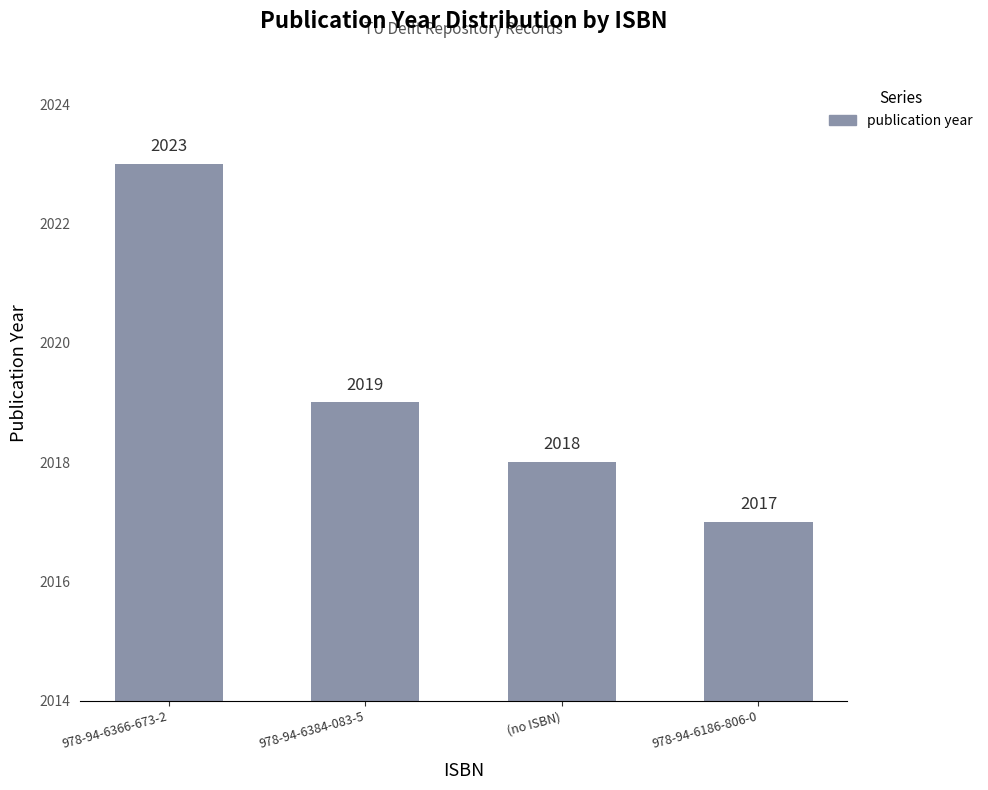

At which label does the data first exceed 2019?

978-94-6366-673-2